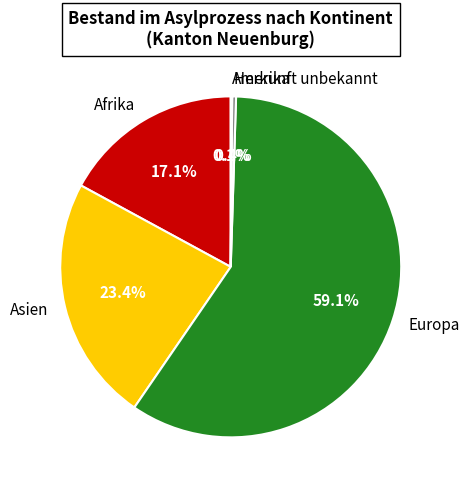

Between Herkunft unbekannt and Afrika, which is larger?

Afrika